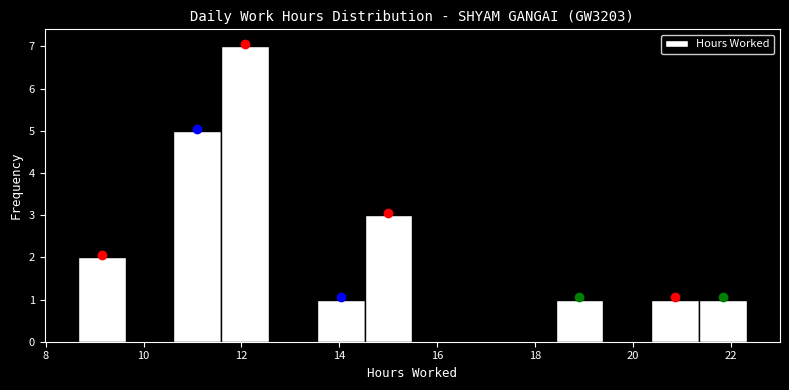

Over which range of the x-axis is the bar tallest?

11.6 to 12.6